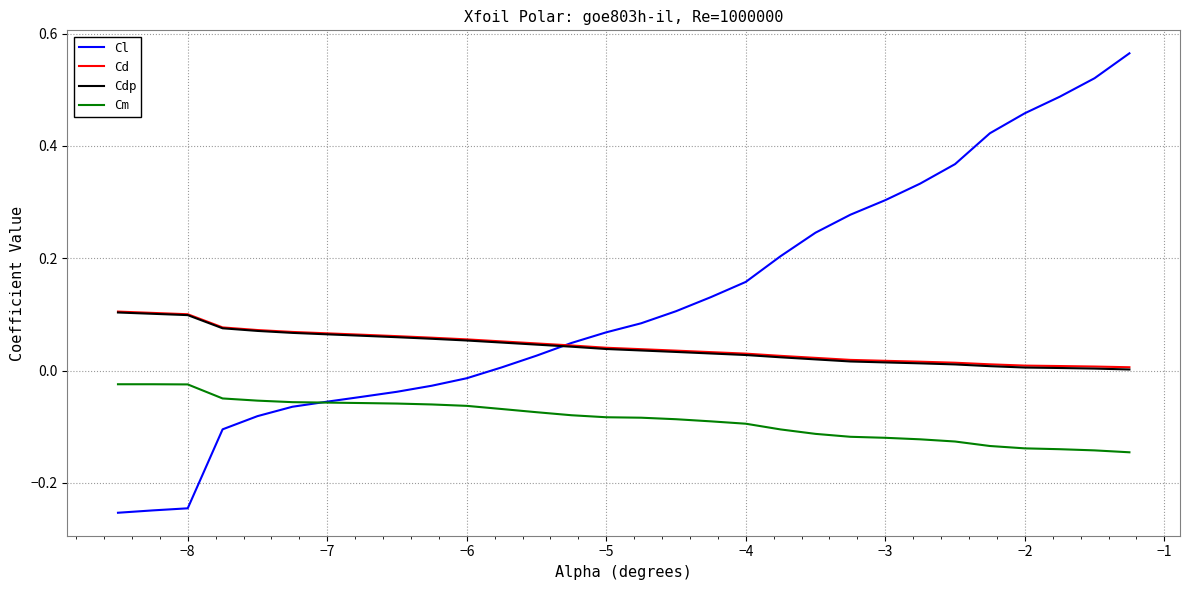

Which series has the largest total across all categories?

Cl